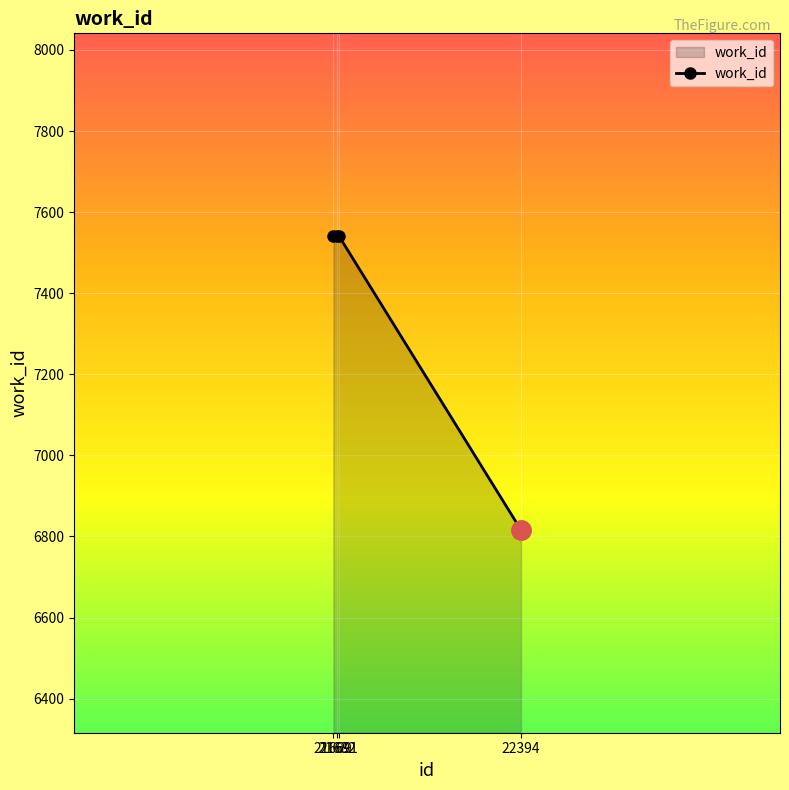

What is the average value?

7360